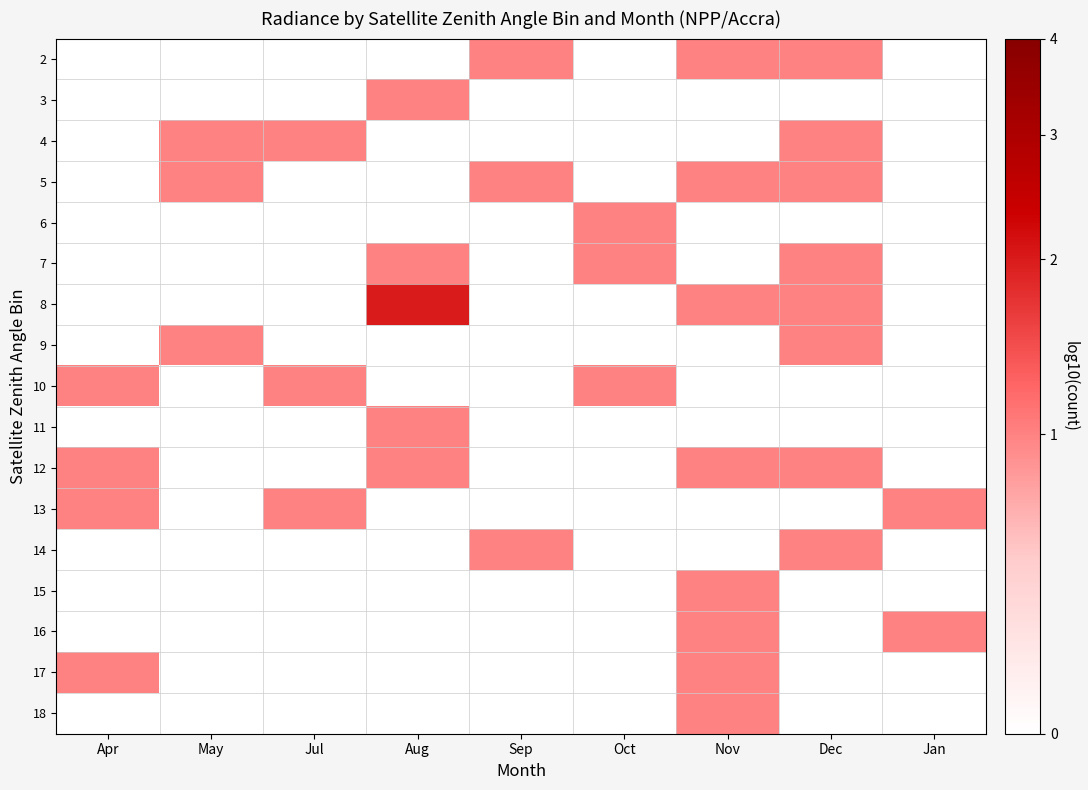

What is the difference between the highest and lowest values at Jan?

0.3